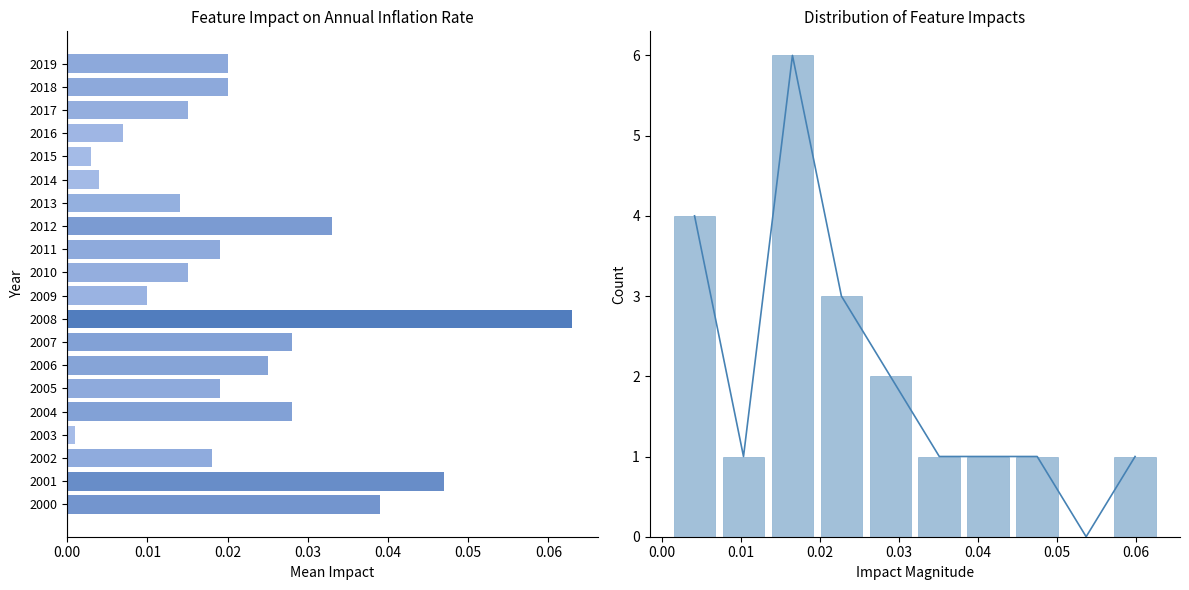

The value at 0.00 is 6. True or false?

False